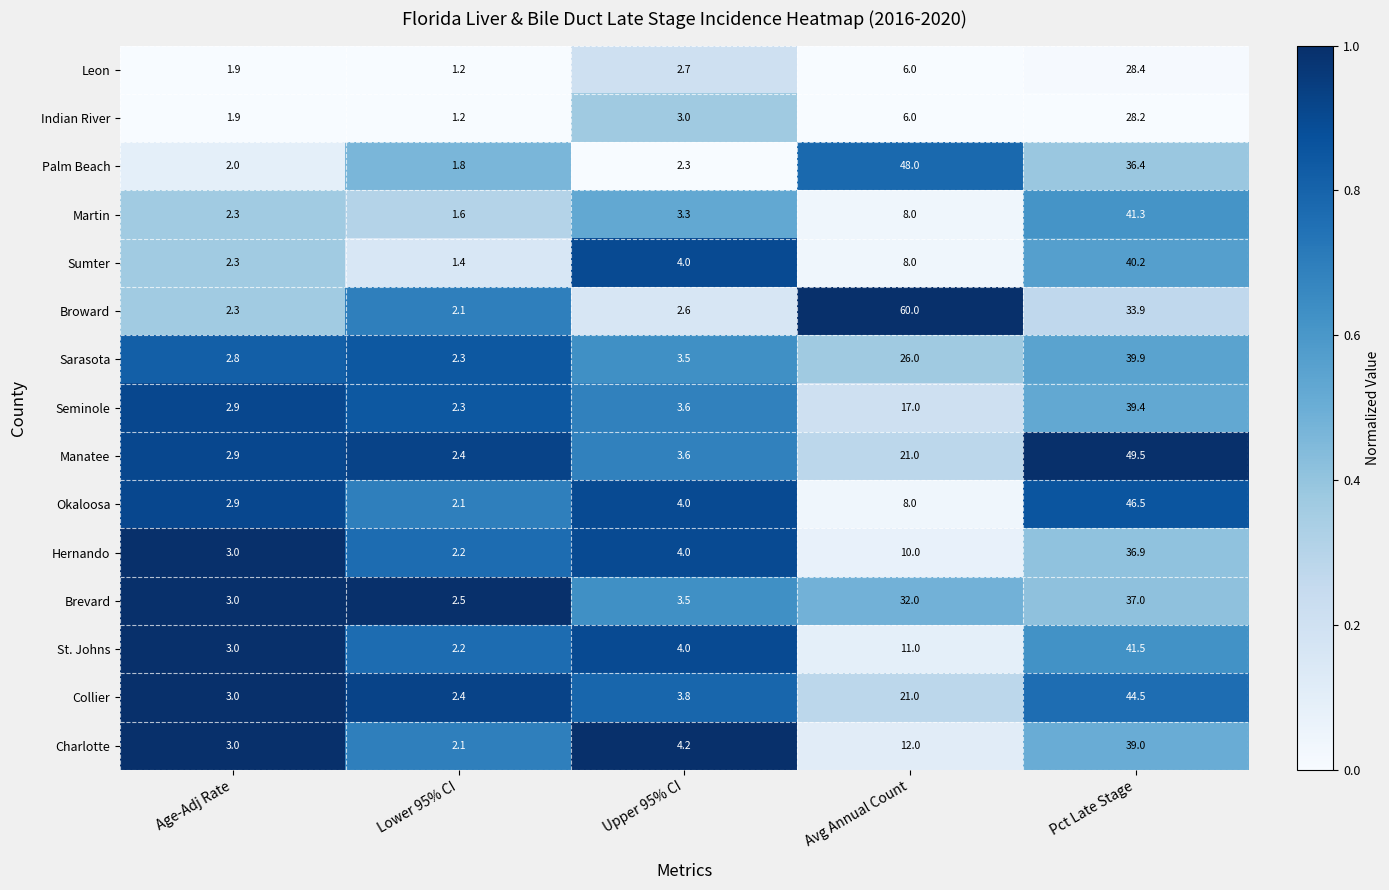

The value of Leon at Avg Annual Count is 6.0. True or false?

True